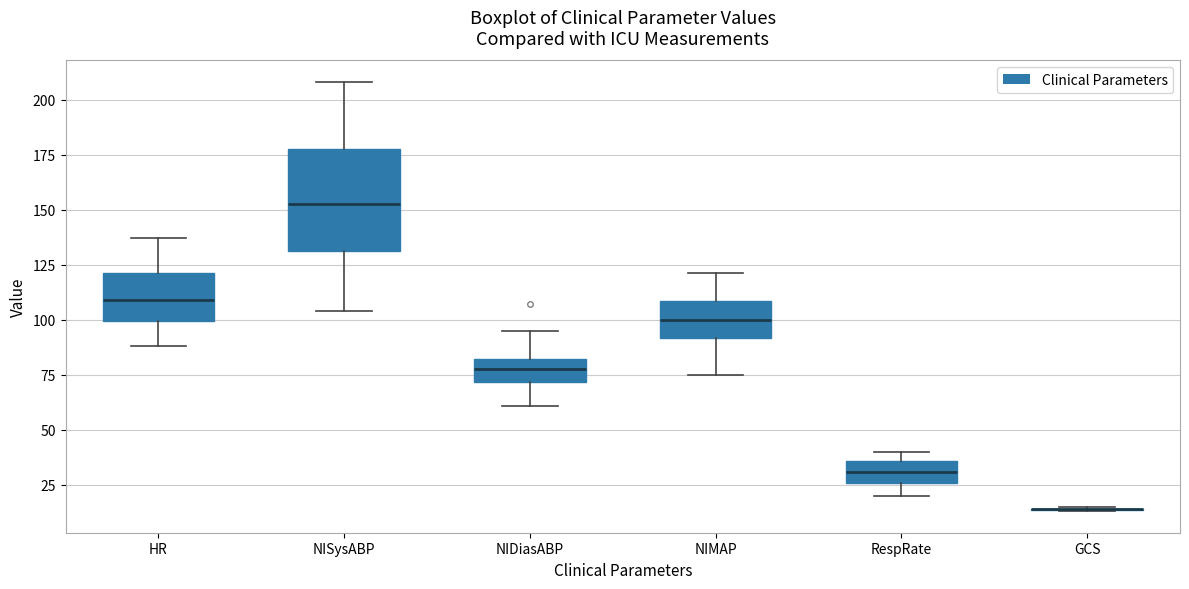

Reading left to right, transcribe this box plot: for each box, give where its median line is, the range the box spans, and where its two whiskers end, as read against the y-axis. The values are not printed on the chart, so give them approximately, as read against the axis.

HR: median 110, box 100 to 120, whiskers 90 to 135
NISysABP: median 155, box 130 to 180, whiskers 105 to 210
NIDiasABP: median 80 (inside the box), box 70 to 80, whiskers 60 to 95
NIMAP: median 100, box 90 to 110, whiskers 75 to 120
RespRate: median 30, box 25 to 35, whiskers 20 to 40
GCS: box collapsed to a line at 15, whiskers 15 to 15